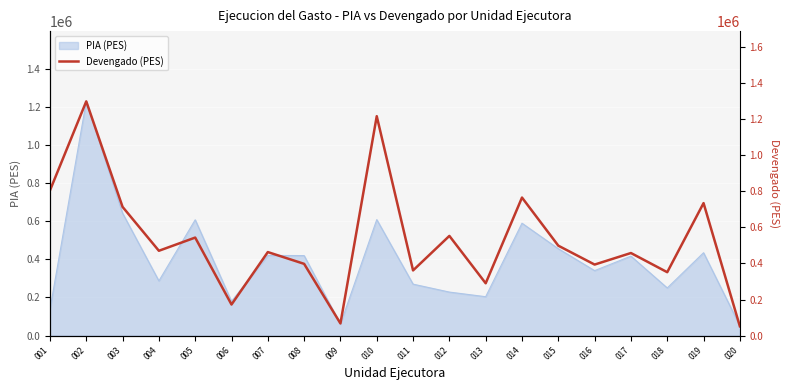

What is the lowest value of the PIA (PES) series?

51400